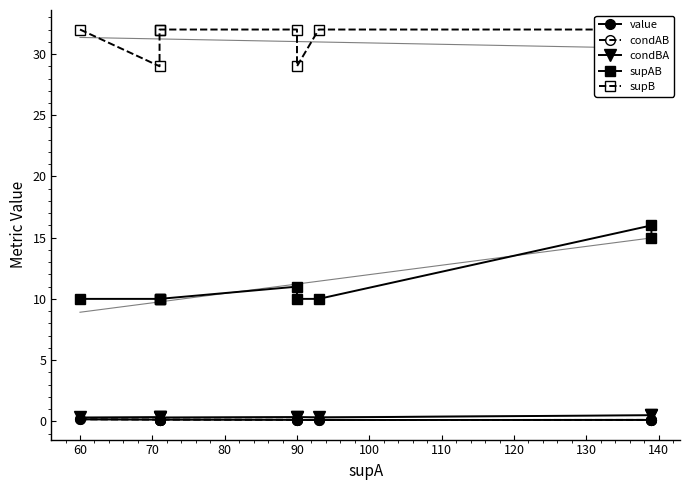

The value of supB at 120 is 32.0. True or false?

True